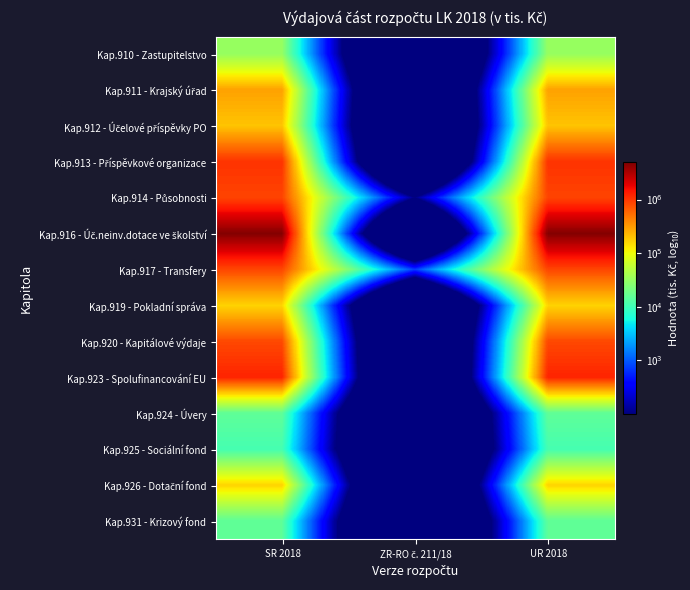

List the series in order of their peak value, lowest first.

Kap.925 - Sociální fond, Kap.931 - Krizový fond, Kap.924 - Úvery, Kap.910 - Zastupitelstvo, Kap.919 - Pokladní správa, Kap.926 - Dotační fond, Kap.912 - Účelové příspěvky PO, Kap.911 - Krajský úřad, Kap.920 - Kapitálové výdaje, Kap.917 - Transfery, Kap.914 - Působnosti, Kap.913 - Příspěvkové organizace, Kap.923 - Spolufinancování EU, Kap.916 - Úč.neinv.dotace ve školství